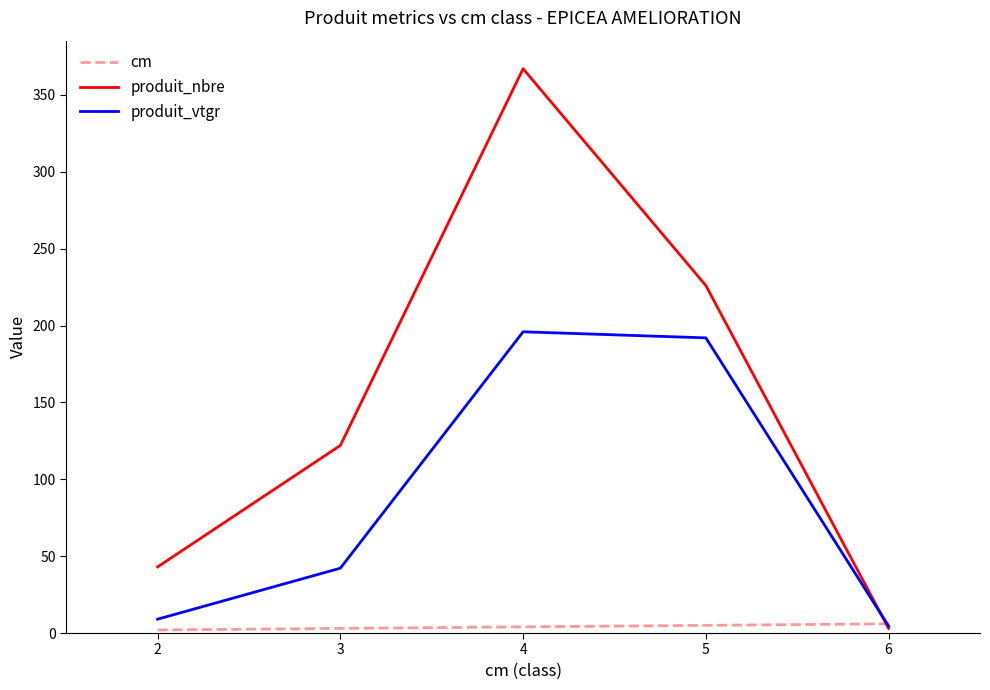

At which category does the chart reach its peak across all series?

4